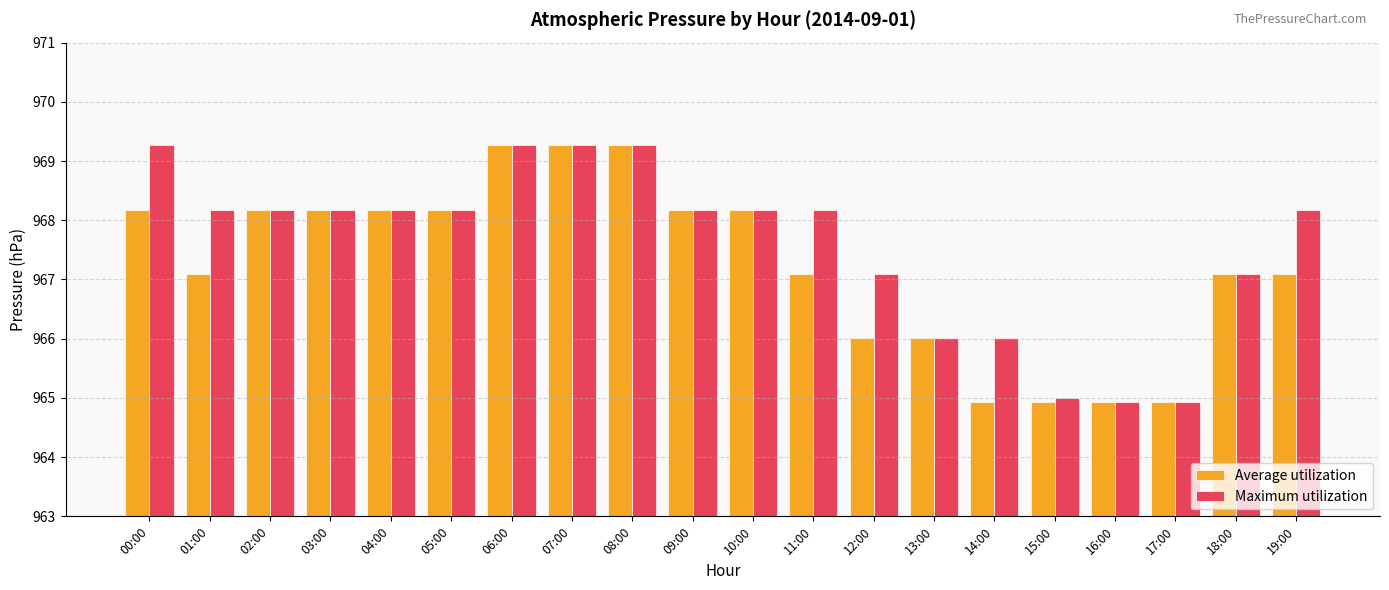

How many values in the Maximum utilization series are below 968?

7